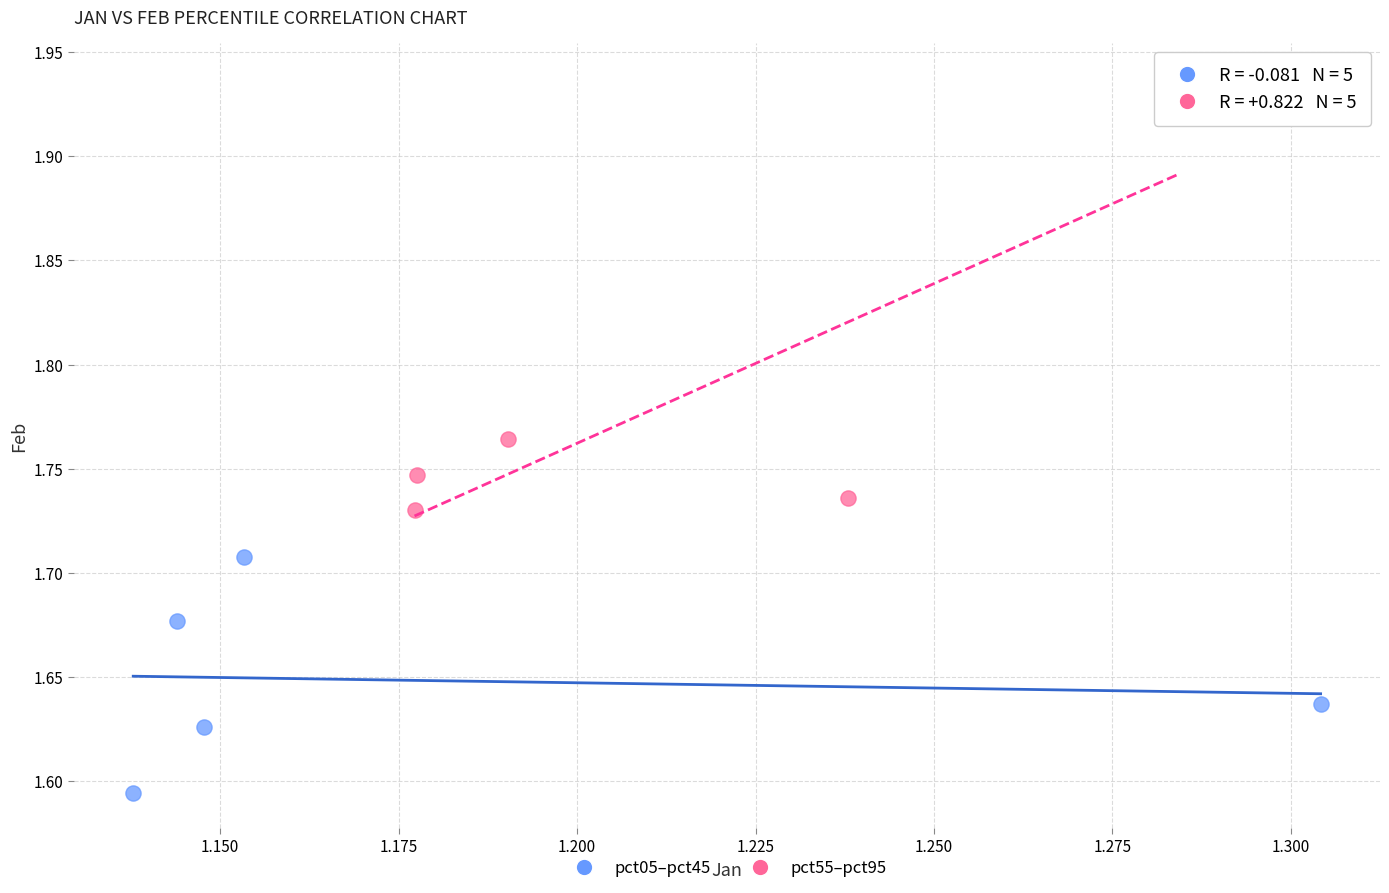

Which series contains the lowest Y value?

pct05–pct45